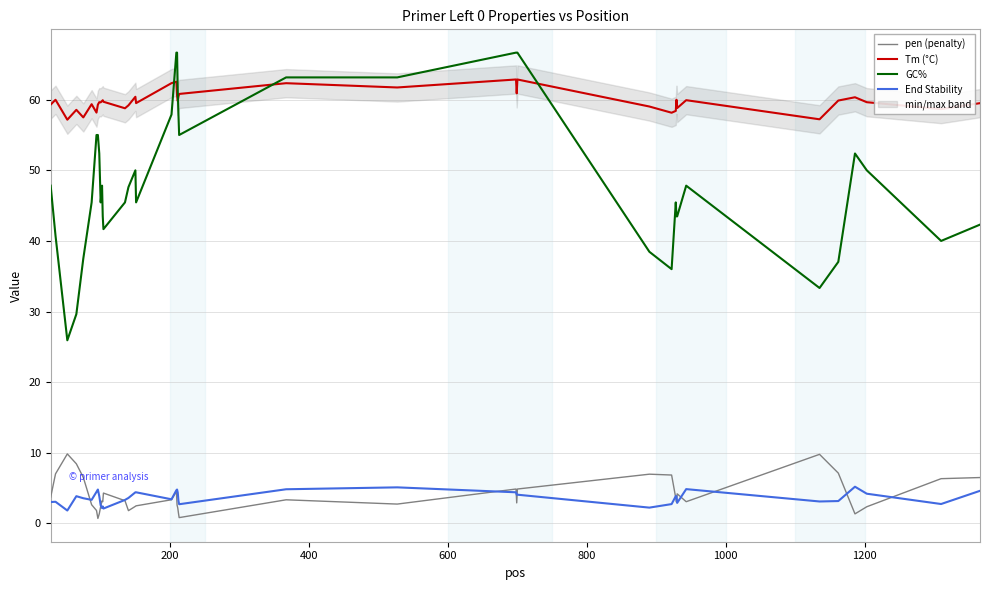

True or false: GC% and End Stability intersect in this chart.

False